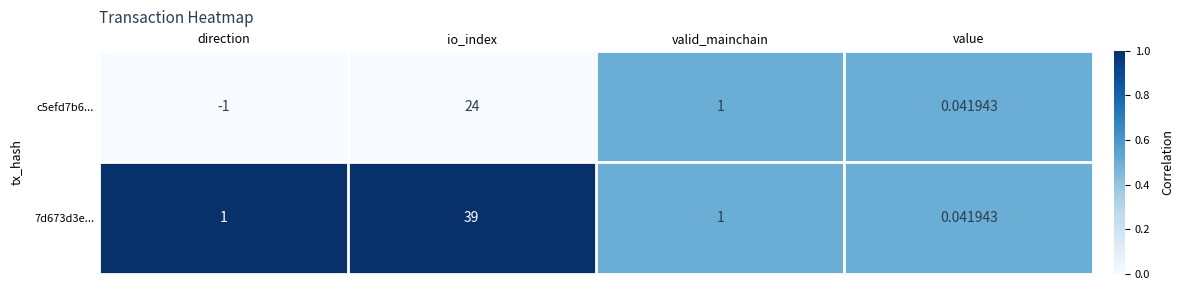

Rank the series by their maximum value, from highest to lowest.

7d673d3e..., c5efd7b6...